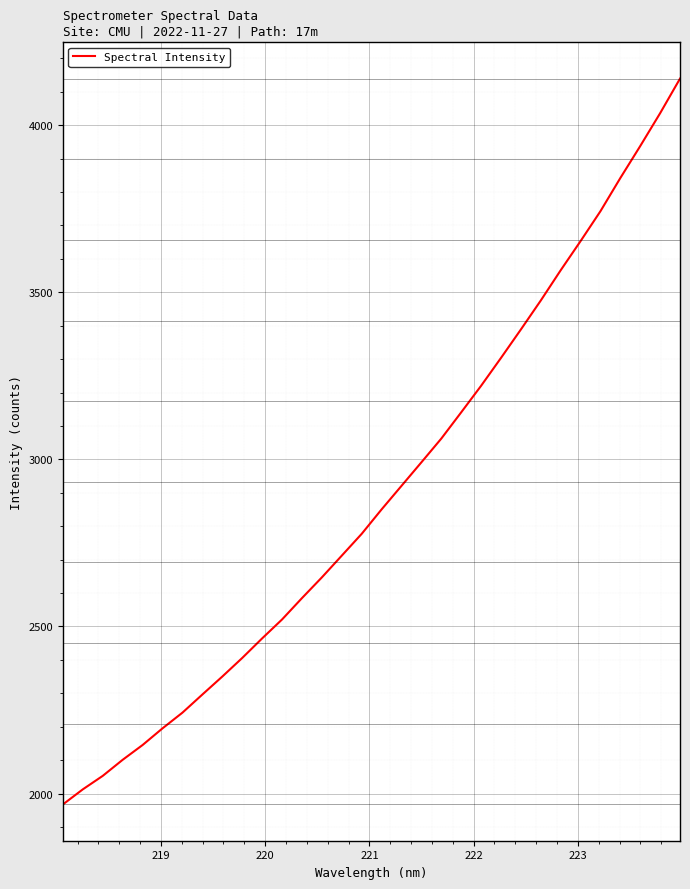

What is the maximum value shown in the chart?

4139.4